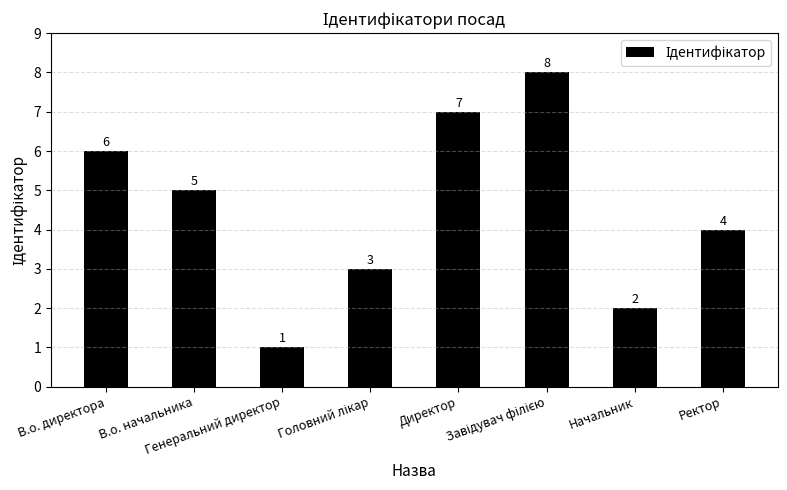

The value at В.о. начальника is 5. True or false?

True